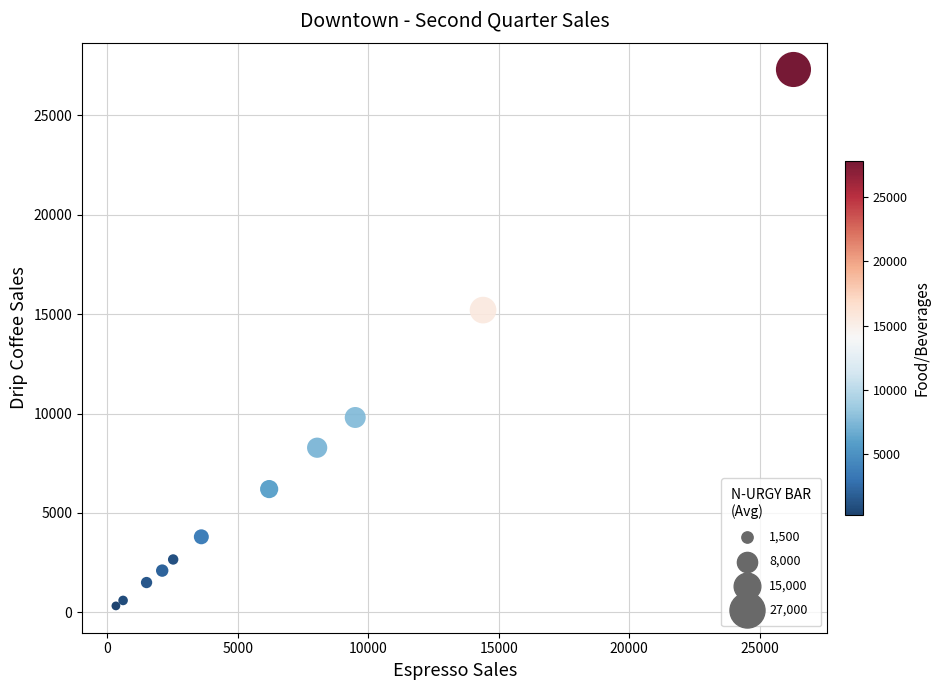

What Y value in the scatter plot is closest to 13812?

15200